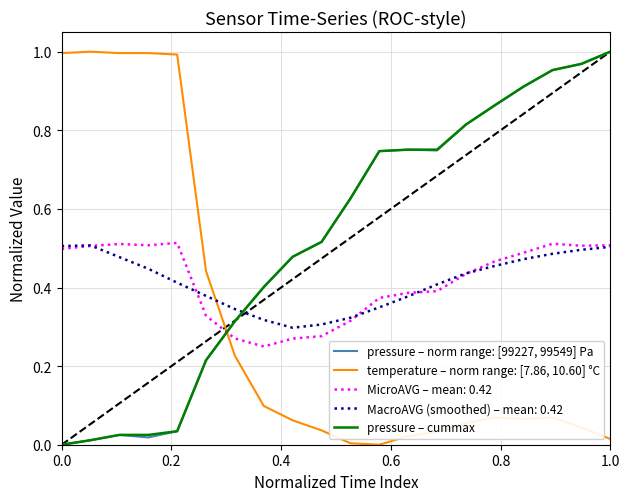

How many positive values does the temperature – norm range: [7.86, 10.60] °C series have?

19